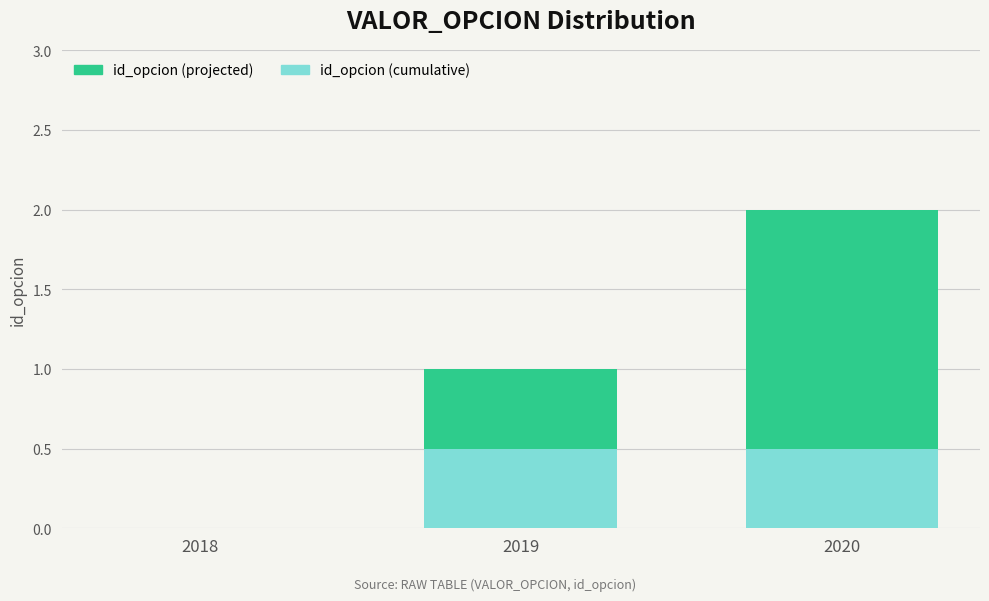

Does the chart contain any negative values?

No